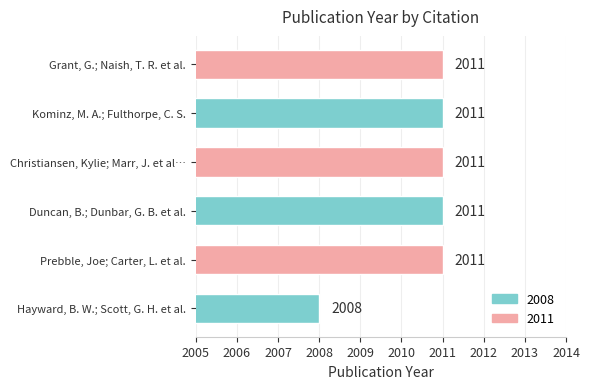

Is it true that the value at Kominz, M. A.; Fulthorpe, C. S. is 2011?

True